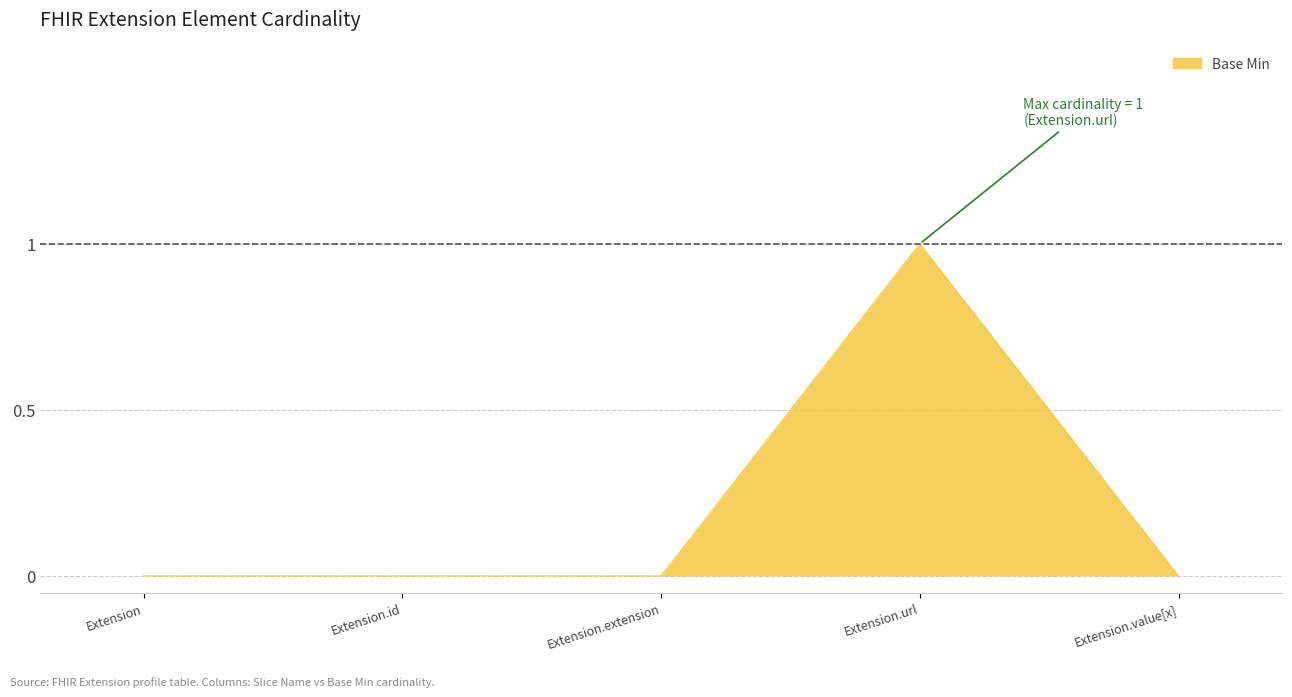

True or false: the data has more than 2 interior local peaks.

False